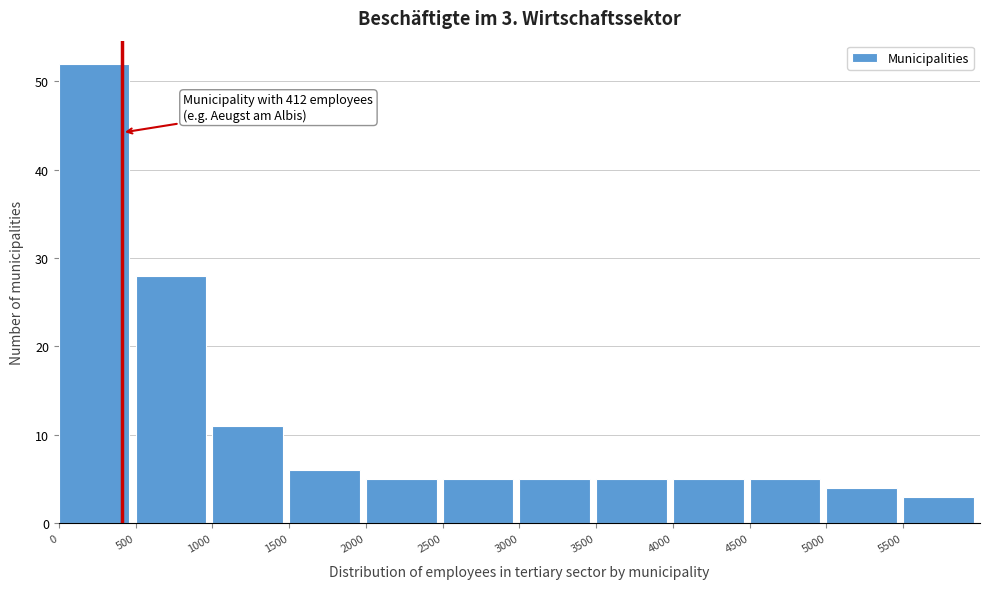

Which range on the x-axis has the tallest bar?

0 to 500